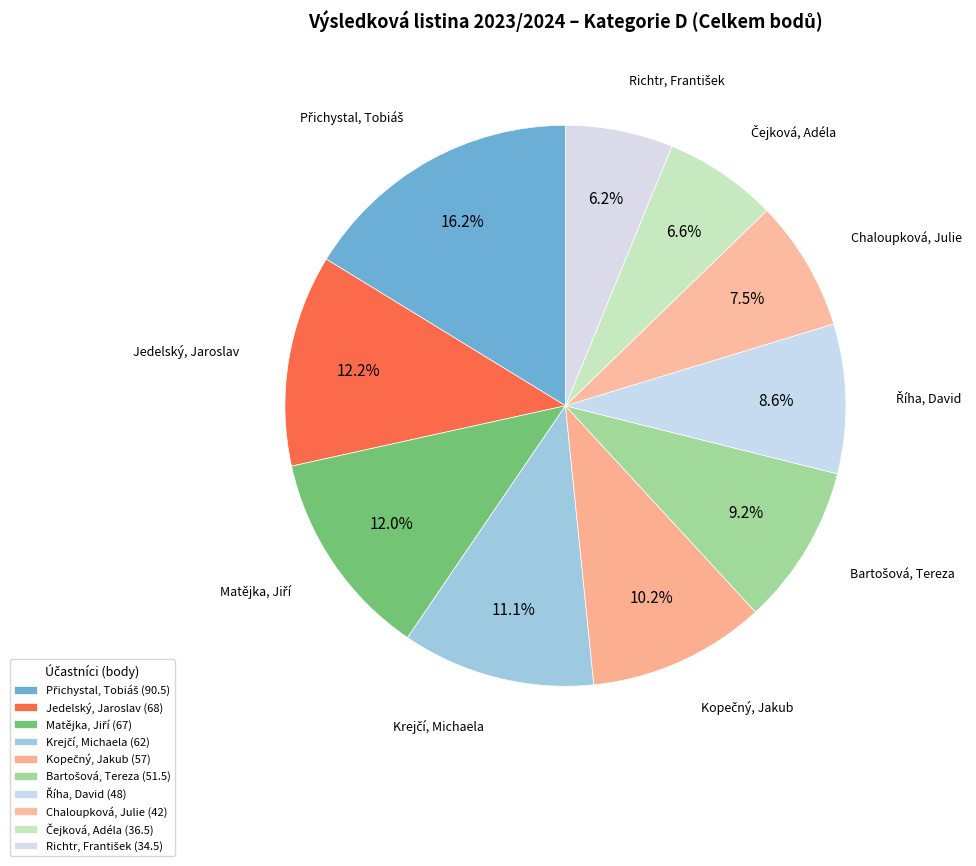

How many slices are in this pie chart?

10